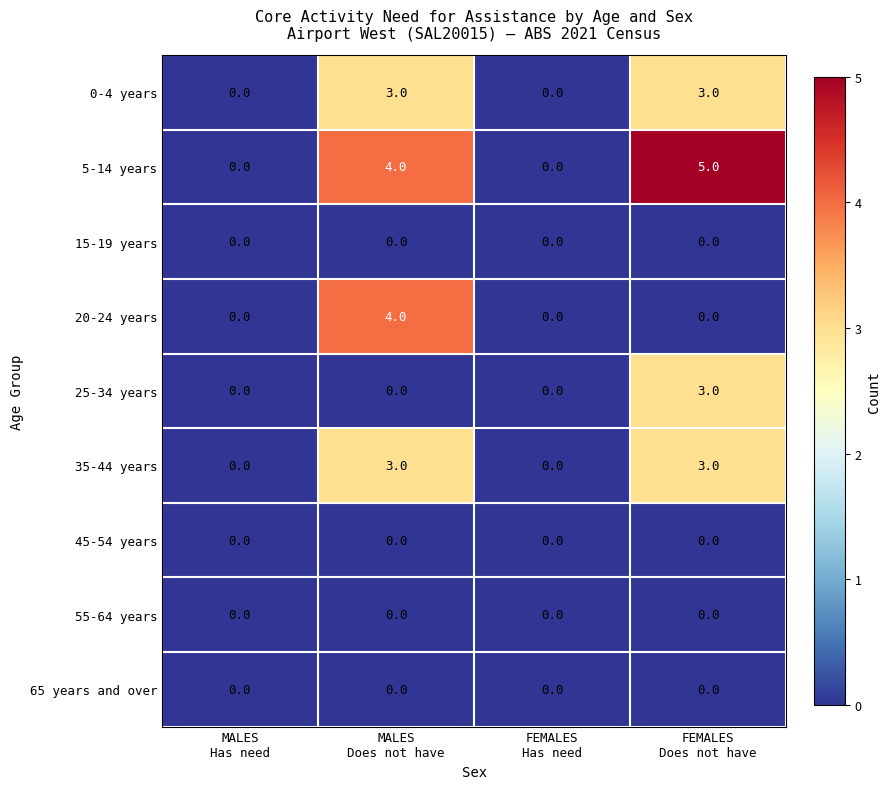

Which series has the largest total across all categories?

5-14 years